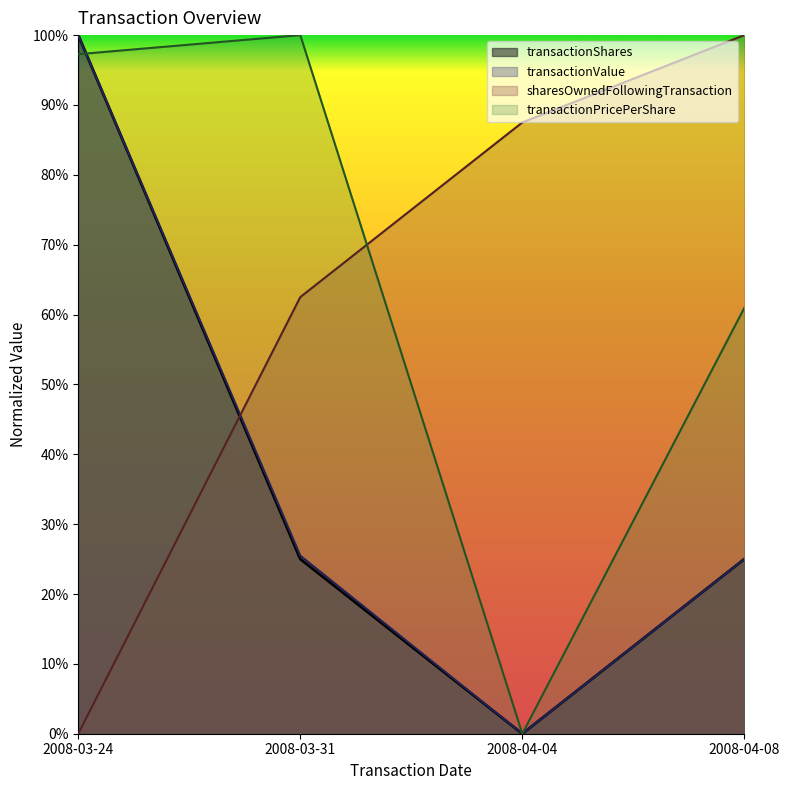

What is the sum of the transactionPricePerShare values at 2008-04-08 and 2008-03-31?

1.6